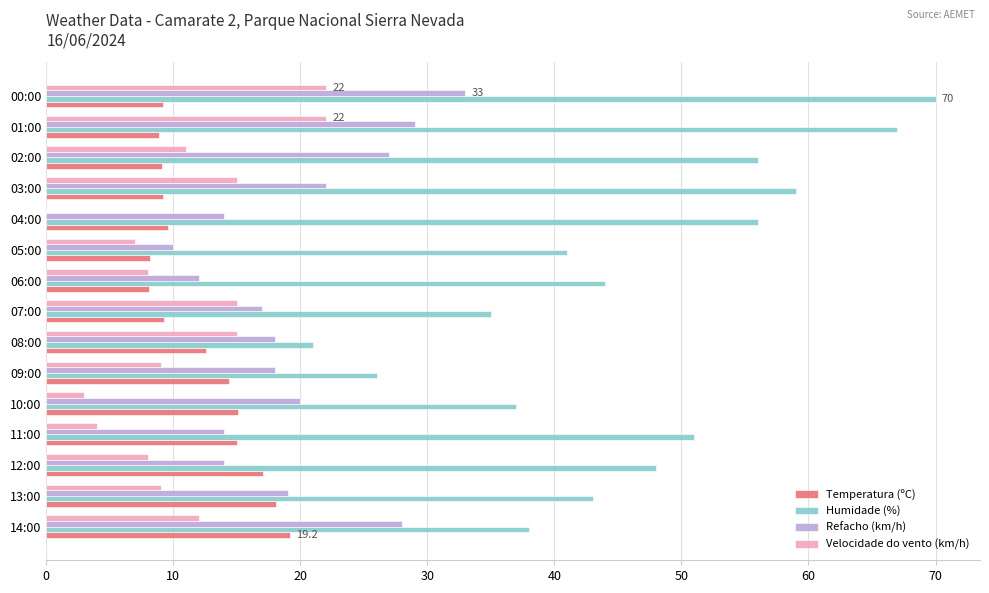

The Humidade (%) series shows 37.0 at 10:00. True or false?

True